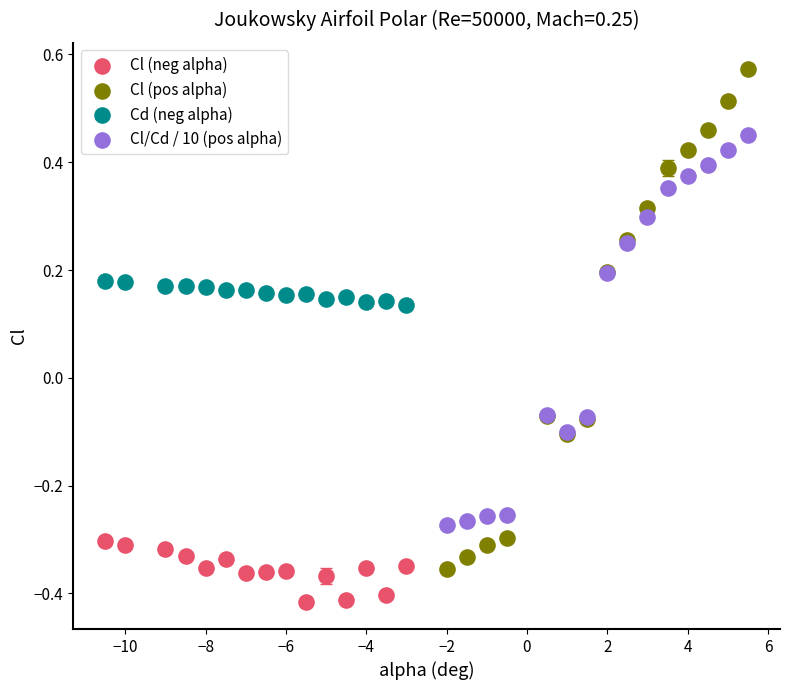

Which series reaches the maximum Y coordinate?

Cl (pos alpha)